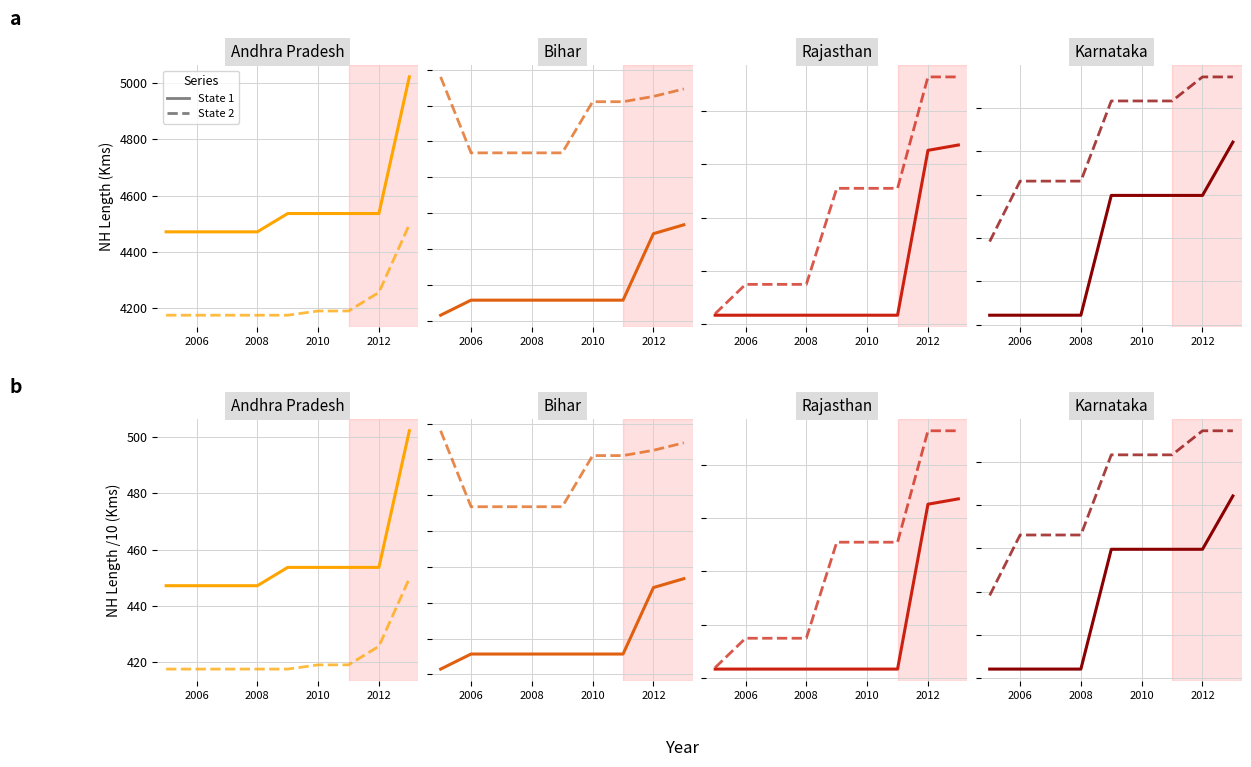

True or false: Solid and Dashed cross at least once.

False